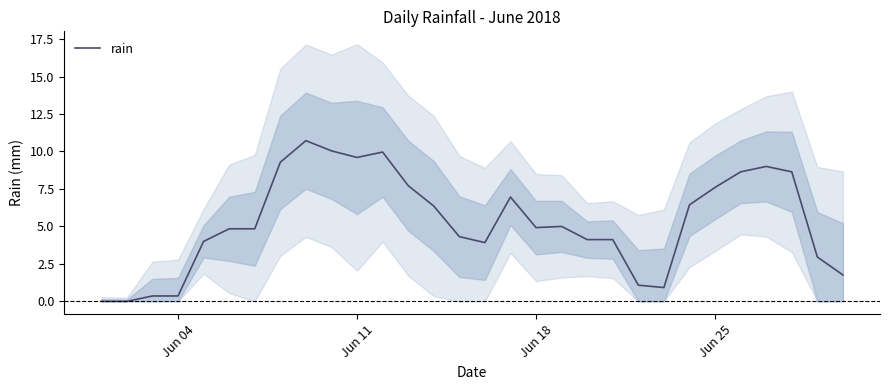

What is the highest value of the rain series?

10.7